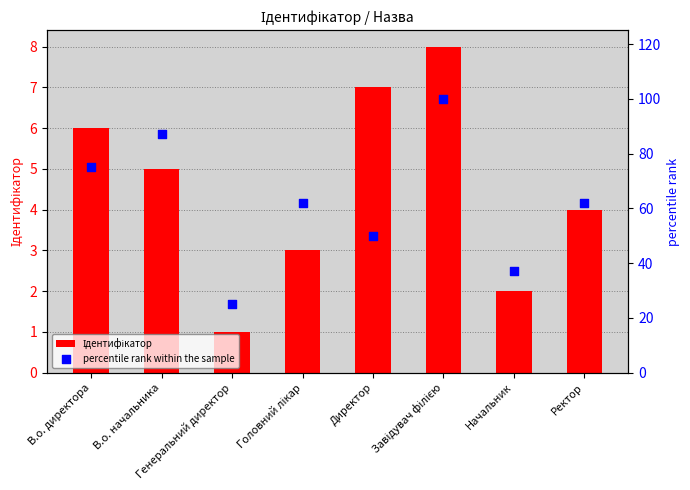

At how many categories does at least one series exceed 76?

2